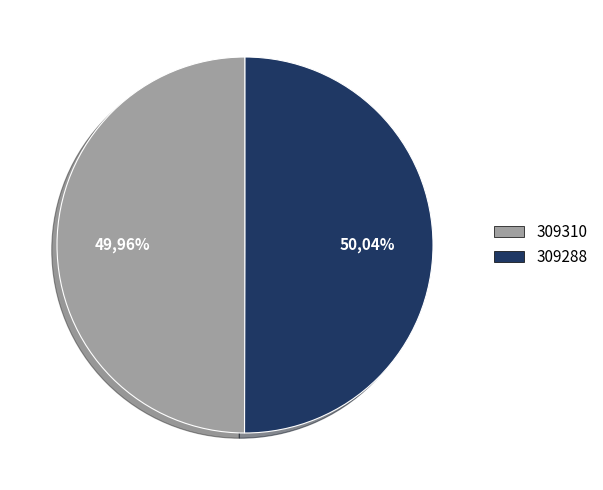

True or false: 309288 accounts for 85% of the total.

False